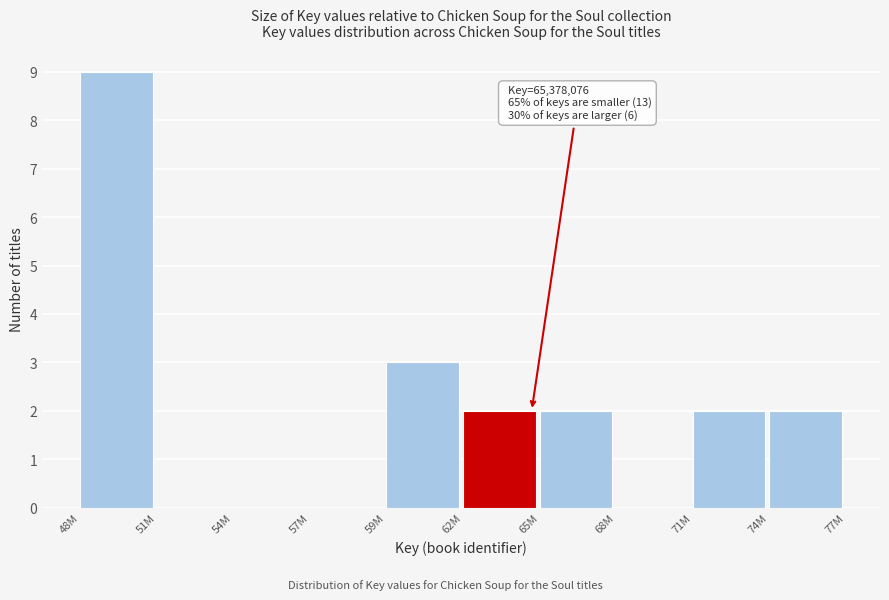

Reading left to right, what are all the values shown in this chart?

48M=9	51M=0	54M=0	57M=0	59M=3	62M=2	65M=2	68M=0	71M=2	74M=2